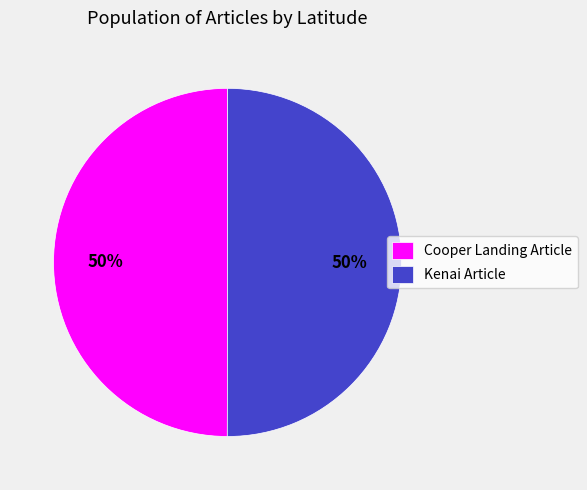

Approximately how many times larger is the value at Kenai Article compared to Cooper Landing Article?

1.0